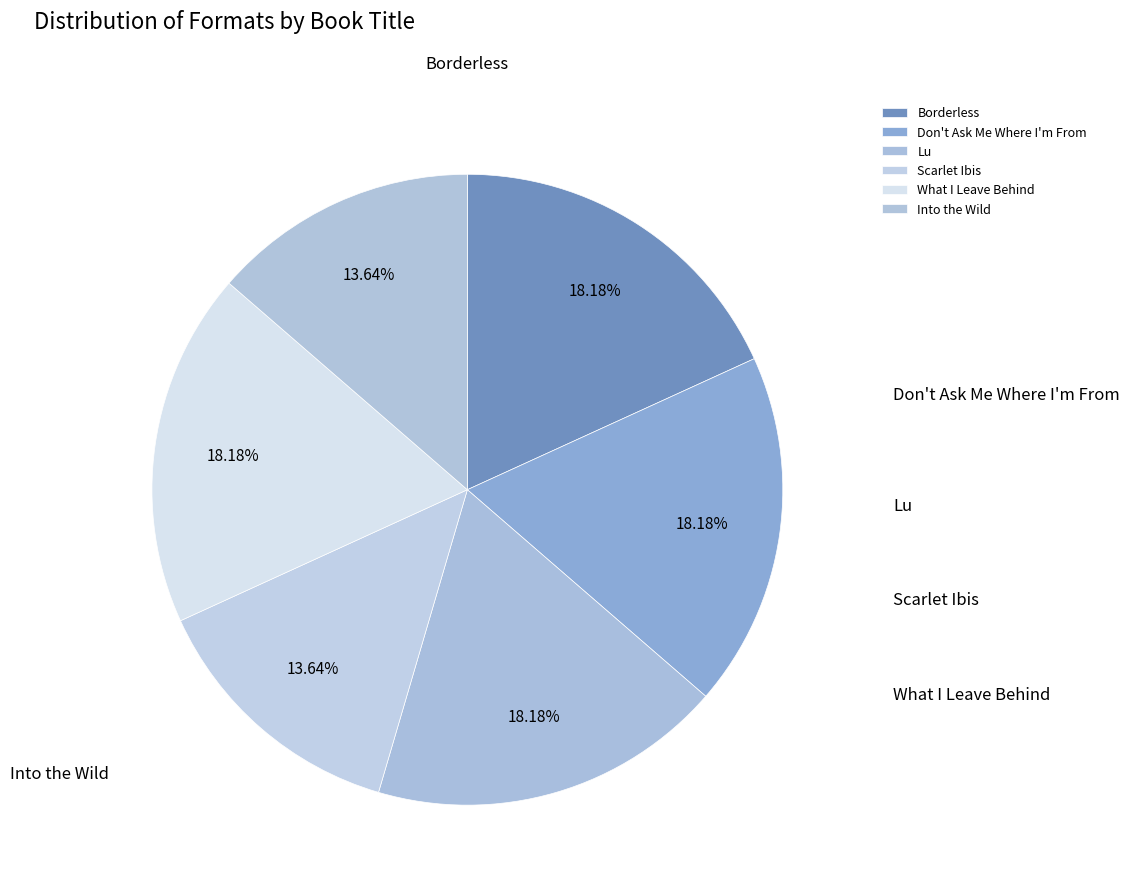

How many segments does this pie chart have?

6